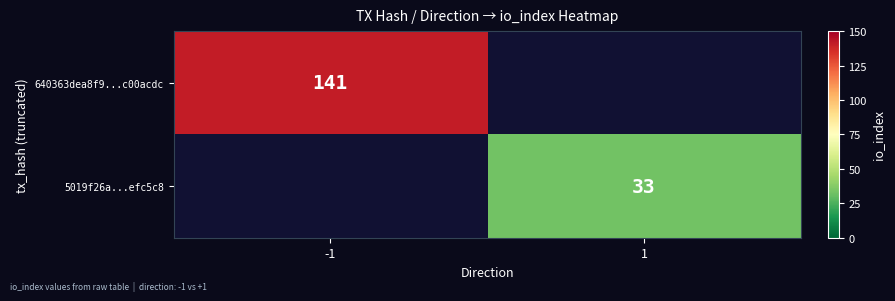

The 640363dea8f9...c00acdc series shows 141 at -1. True or false?

True